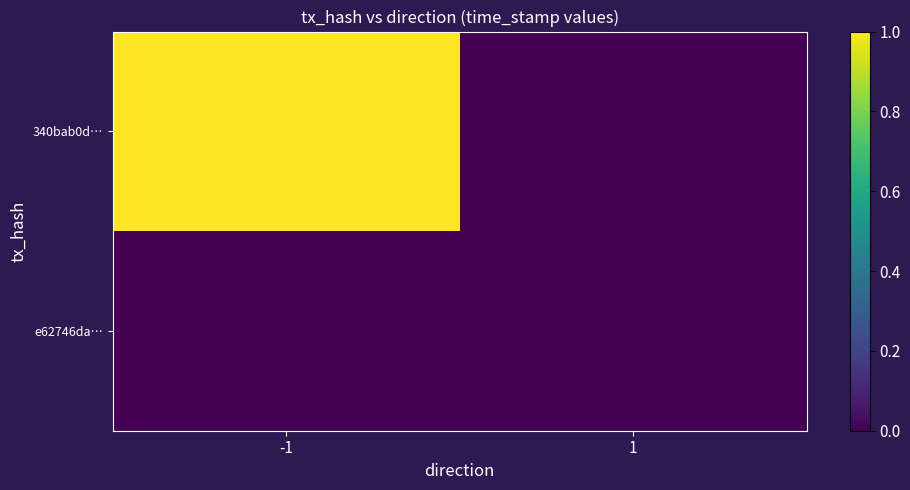

Which label corresponds to the smallest value in the chart?

1